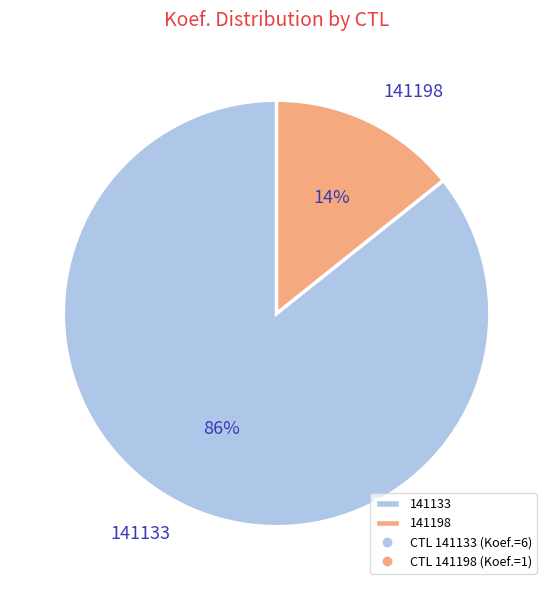

Which slice represents more than half of the pie?

141133